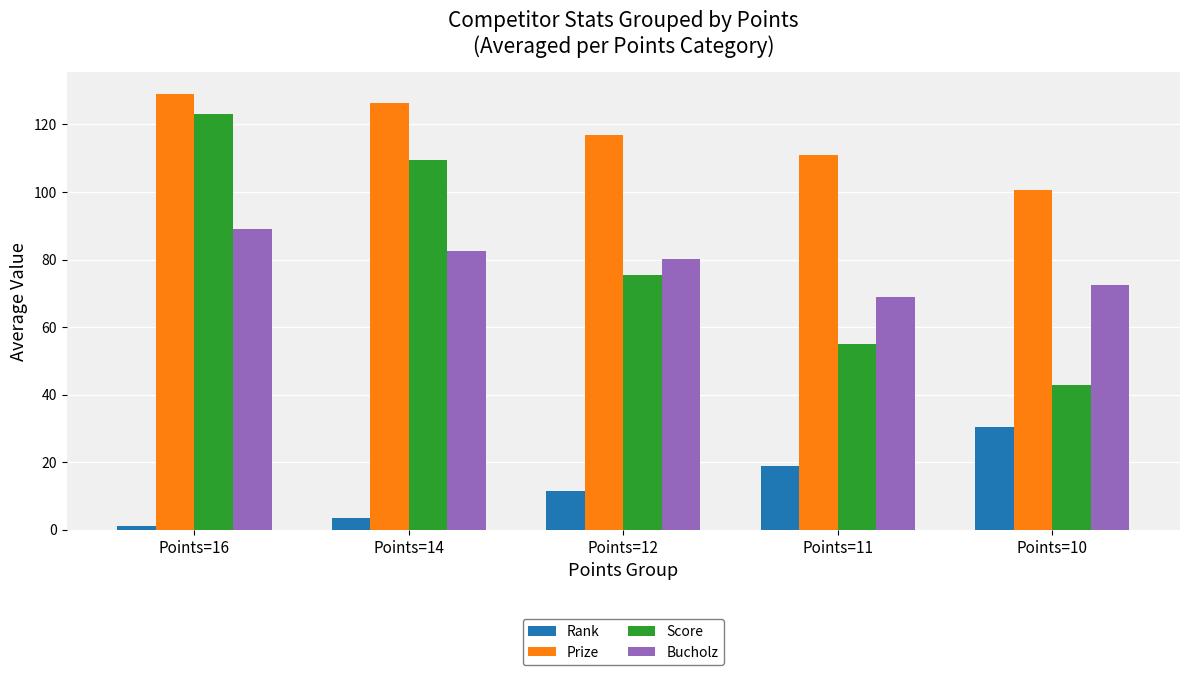

What value does the Rank series have at Points=11?

19.0